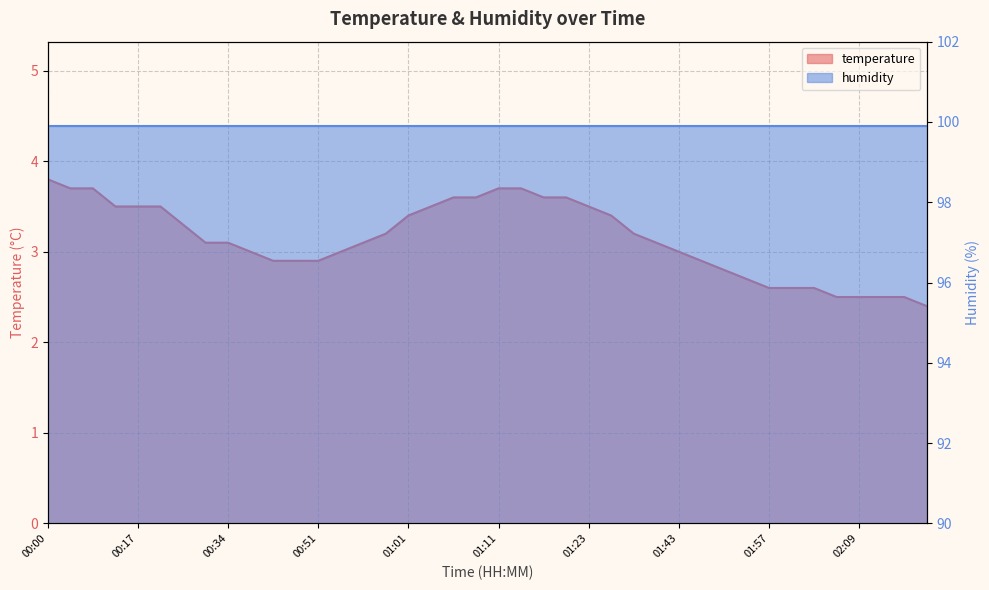

Rank the categories by value from highest to lowest.

00:00, 00:02, 00:05, 01:11, 01:13, 01:06, 01:08, 01:16, 01:21, 00:15, 00:17, 00:19, 01:03, 01:23, 01:01, 01:28, 00:27, 00:58, 01:33, 00:32, 00:34, 00:56, 01:40, 00:37, 00:54, 01:43, 00:44, 00:46, 00:51, 01:45, 01:50, 01:52, 01:57, 02:00, 02:02, 02:04, 02:09, 02:12, 02:14, 02:17